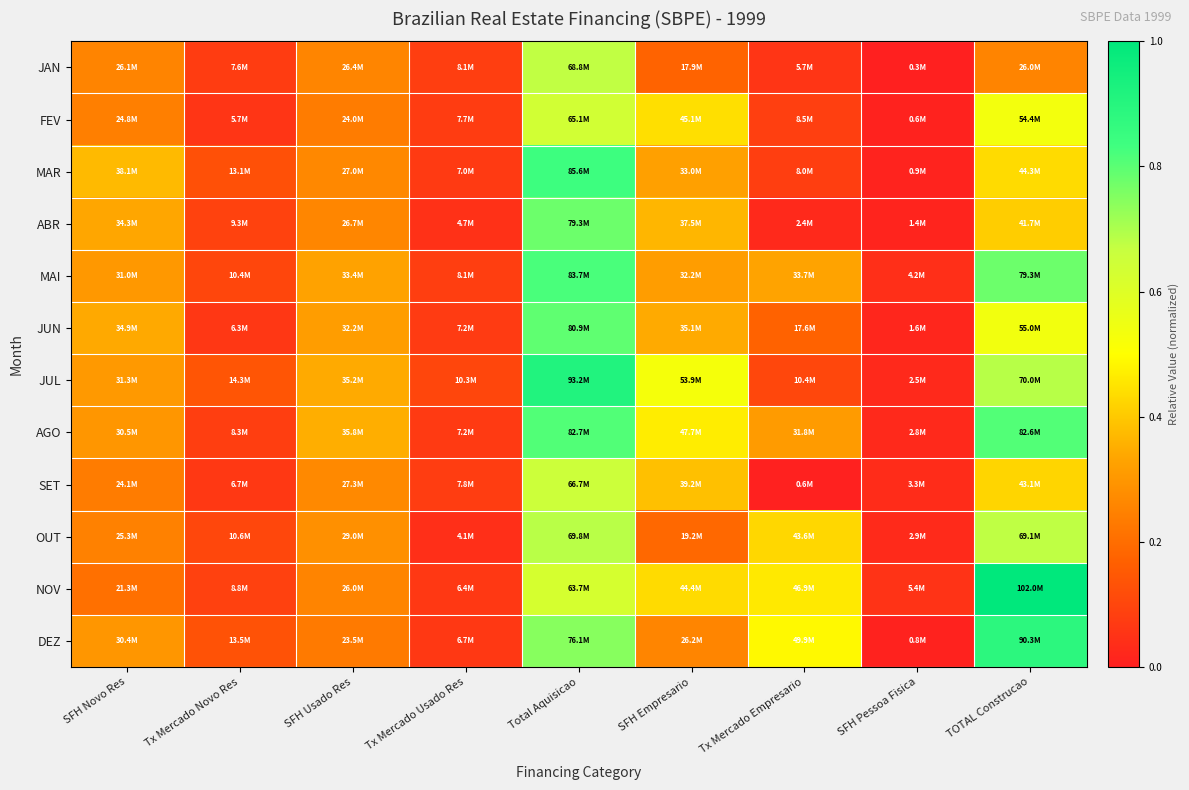

At SFH Pessoa Fisica, list the series in order from largest to smallest.

NOV, MAI, SET, OUT, AGO, JUL, JUN, ABR, MAR, DEZ, FEV, JAN